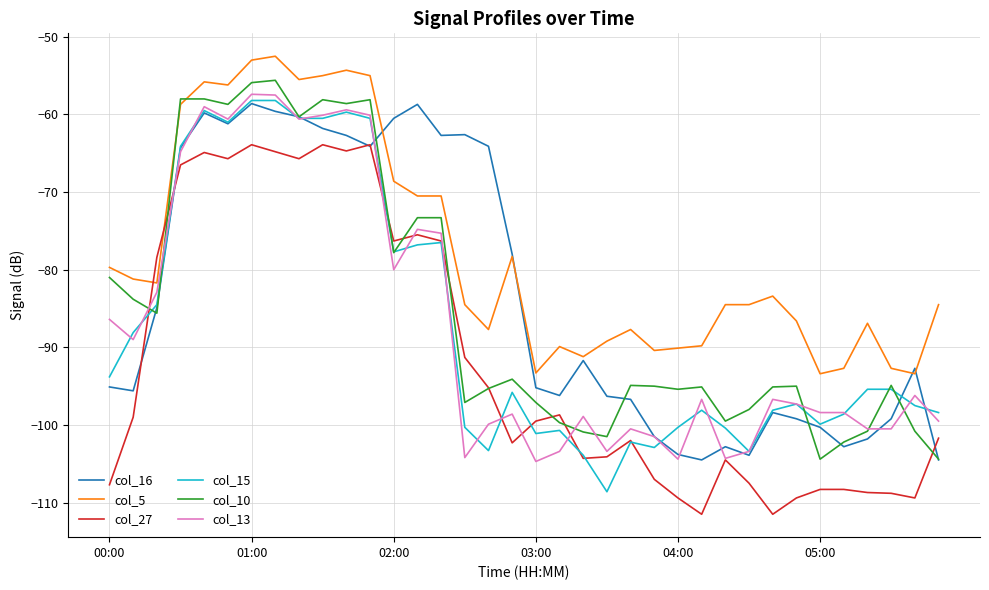

What is the maximum value for col_16?

-58.6